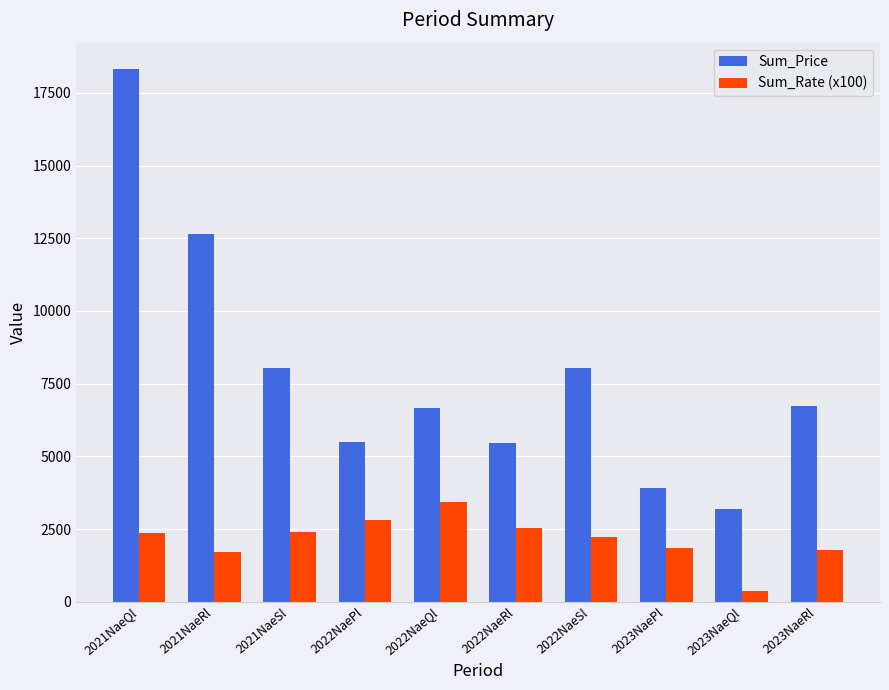

What is the value of the Sum_Rate (x100) bar at the 1st from the left?

2370.0